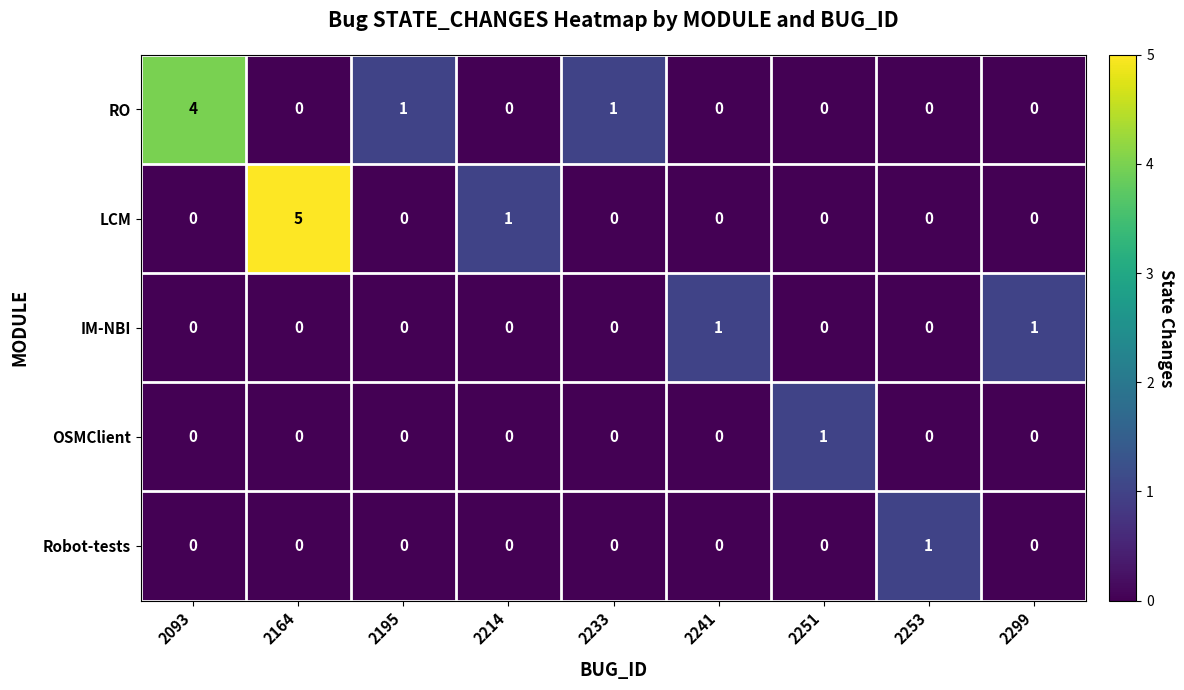

What is the difference between the maximum and second lowest values in the RO series?

4